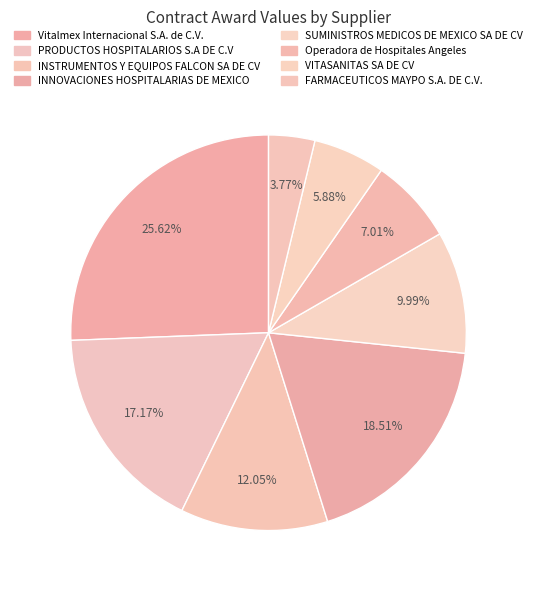

To the nearest percent, what percentage of the pie is INNOVACIONES HOSPITALARIAS DE MEXICO?

19%